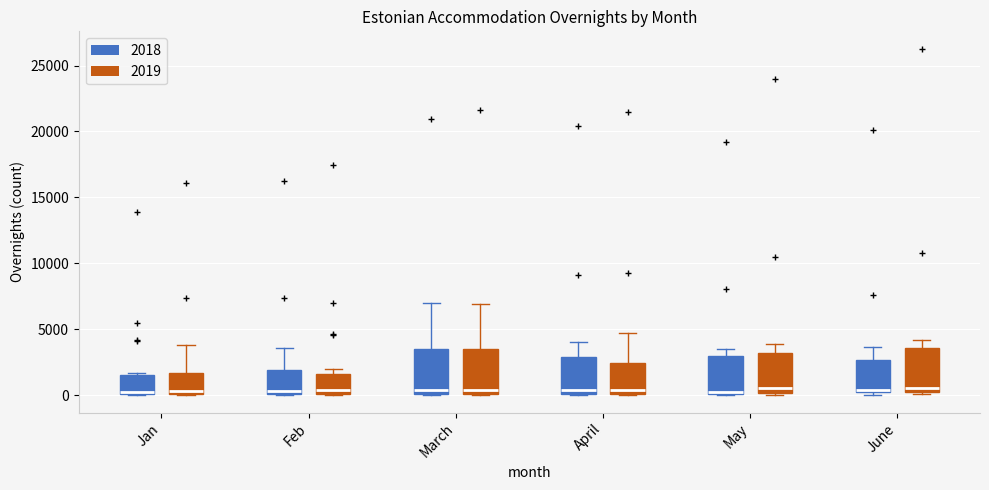

Reading left to right, read every box against the y-axis: the position of its median line, the range the box covers, and the ends of its whiskers. The values are not printed on the chart, so give them approximately, as read against the axis.

Jan (2018): median 500, box 0 to 1500, whiskers 0 to 1500 (just above the box's upper edge)
Jan (2019): median 500, box 0 to 1500, whiskers 0 to 4000
Feb (2018): median 500, box 0 to 2000, whiskers 0 to 3500
Feb (2019): median 500, box 0 to 1500, whiskers 0 to 2000
March (2018): median 500, box 0 to 3500, whiskers 0 to 7000
March (2019): median 500, box 0 to 3500, whiskers 0 to 7000
April (2018): median 500, box 0 to 3000, whiskers 0 to 4000
April (2019): median 500, box 0 to 2500, whiskers 0 to 4500
May (2018): median 500, box 0 to 3000, whiskers 0 to 3500
May (2019): median 500, box 0 to 3000, whiskers 0 (just below the box's lower edge) to 4000
June (2018): median 500, box 0 to 2500, whiskers 0 (just below the box's lower edge) to 3500
June (2019): median 500 (just above the box's lower edge), box 500 to 3500, whiskers 0 to 4000